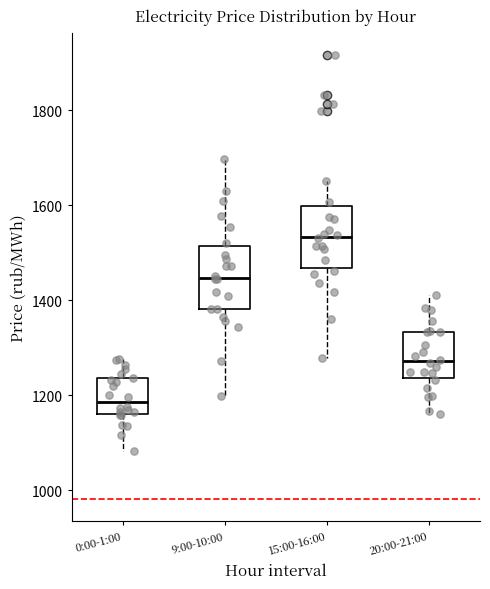

Where does the upper whisker of the box for 9:00-10:00 end on the y-axis? The values are not printed on the chart, so give them approximately, as read against the axis.

1700